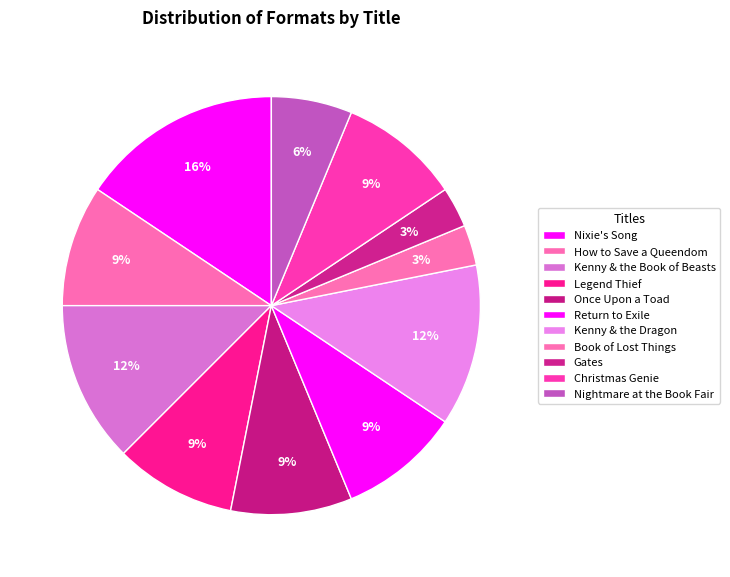

Approximately how many times larger is the value at Kenny & the Book of Beasts compared to Book of Lost Things?

4.0